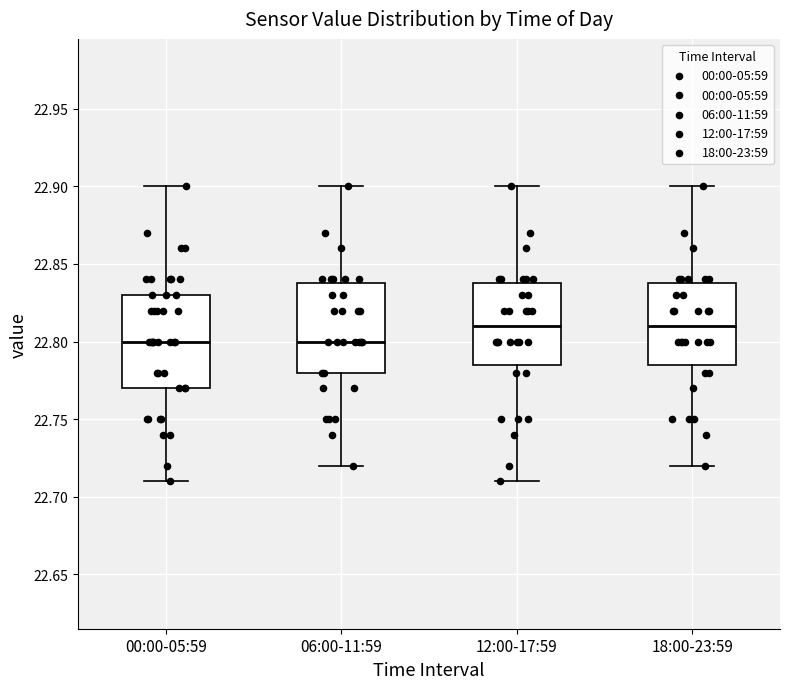

Where does the lower whisker of the box for 00:00-05:59 end on the y-axis? The values are not printed on the chart, so give them approximately, as read against the axis.

22.710